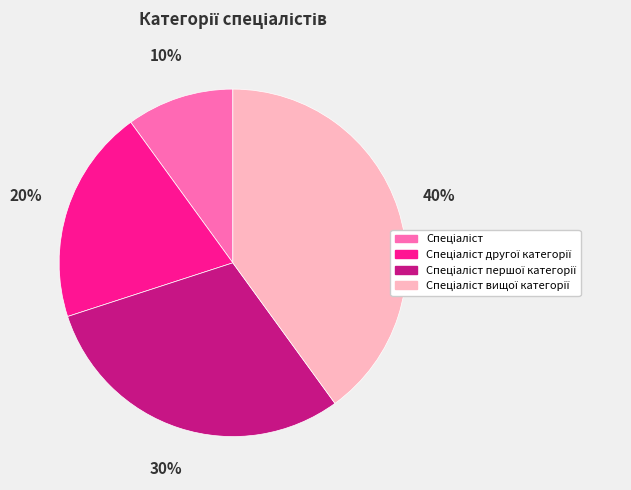

Is there a majority slice in this chart?

No